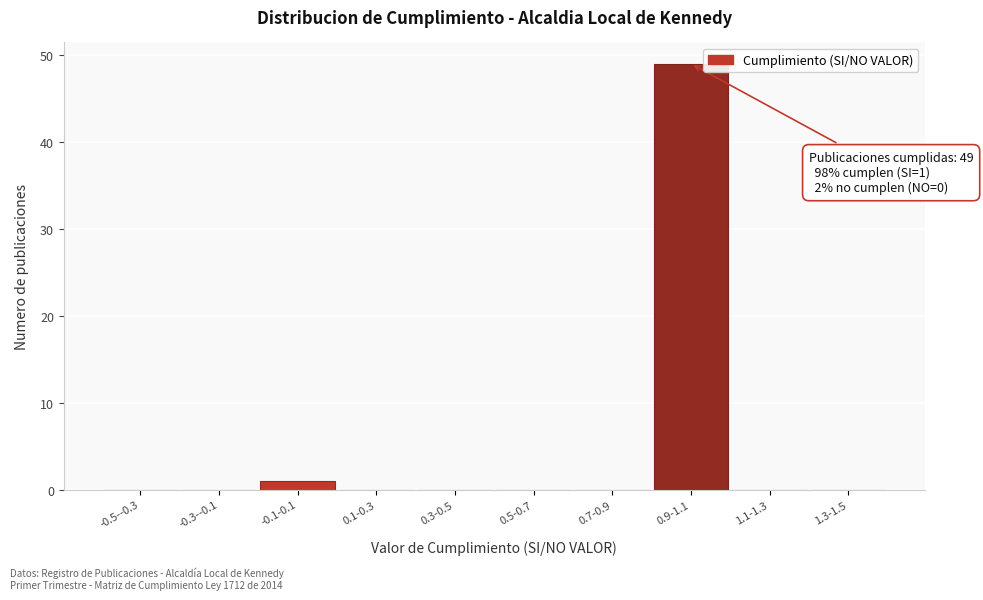

Reading left to right, list all the values displayed in this chart.

-0.5--0.3=0	-0.3--0.1=0	-0.1-0.1=1	0.1-0.3=0	0.3-0.5=0	0.5-0.7=0	0.7-0.9=0	0.9-1.1=49	1.1-1.3=0	1.3-1.5=0